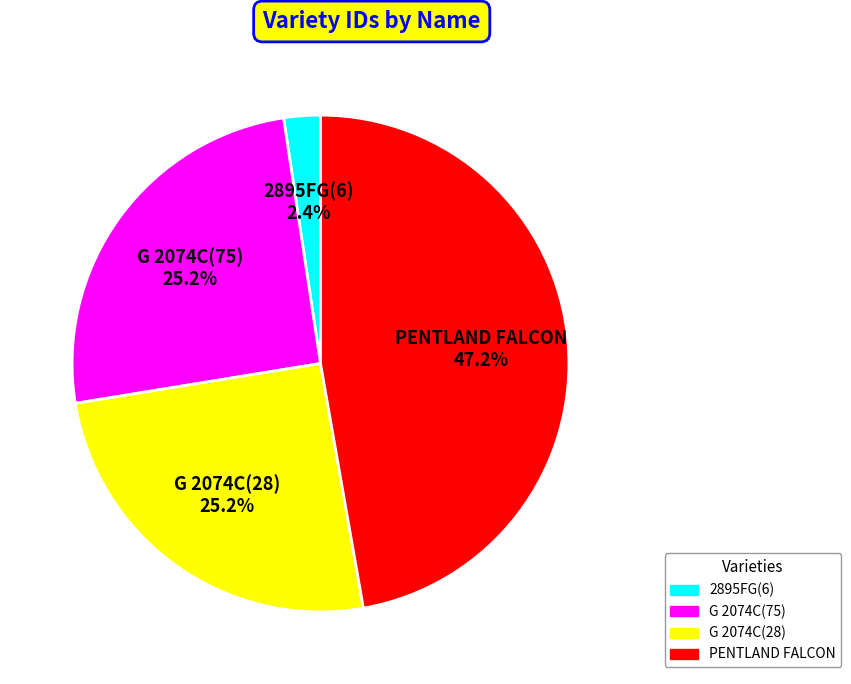

Approximately how many times larger is the value at G 2074C(28) compared to G 2074C(75)?

1.0